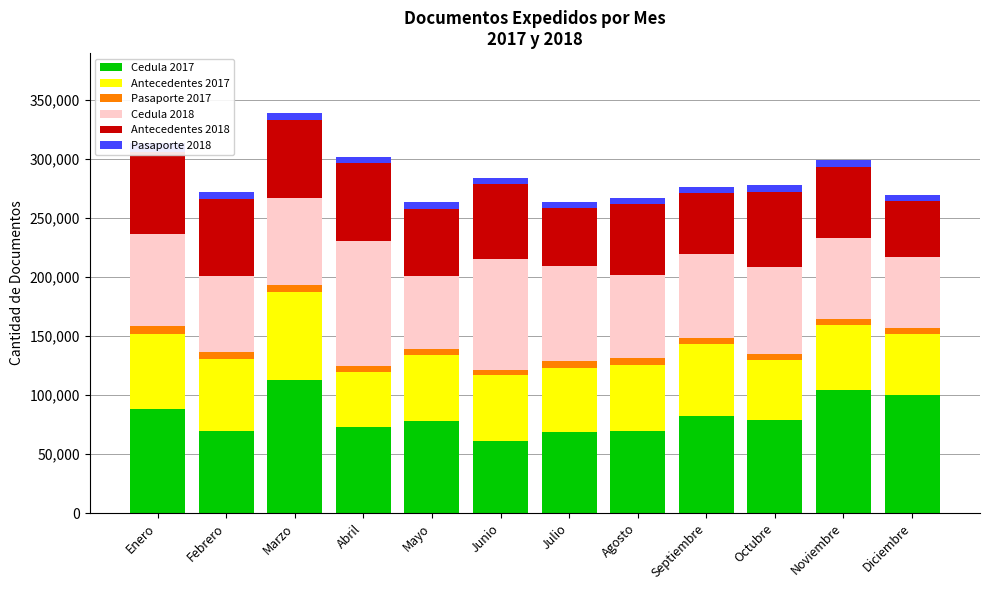

Read the Cedula 2018 value at Octubre, to the nearest 50.

74150